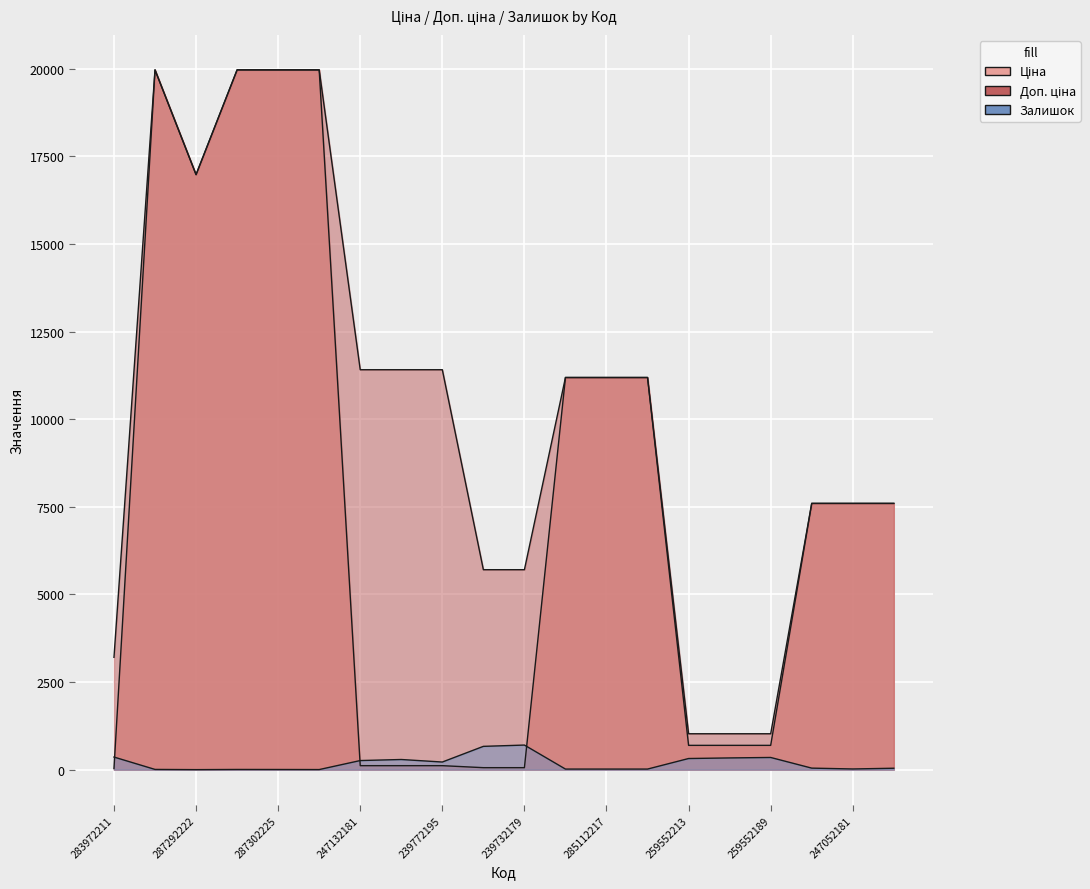

How many categories are shown in the chart?

20